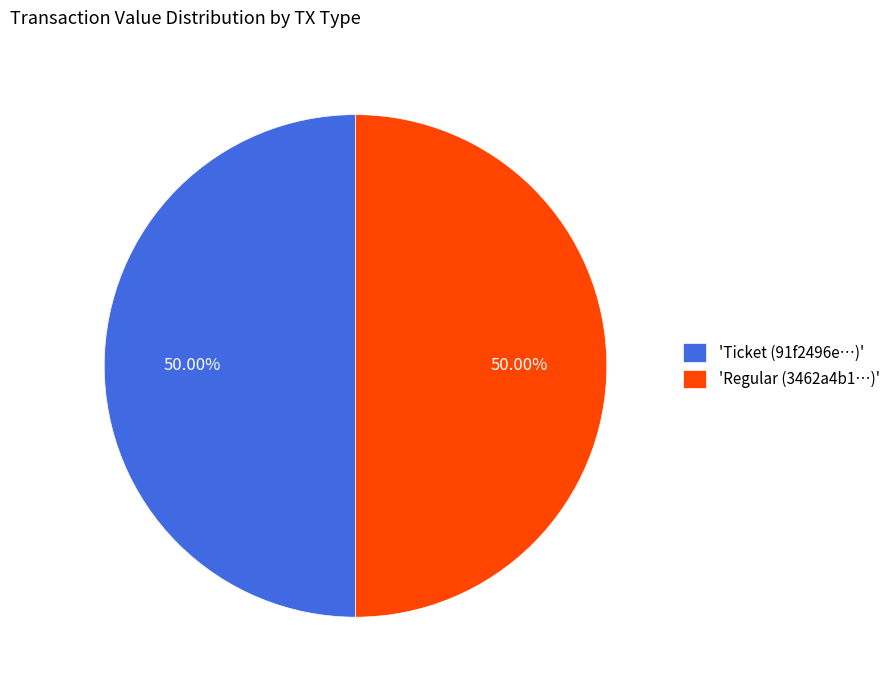

How many segments does this pie chart have?

2